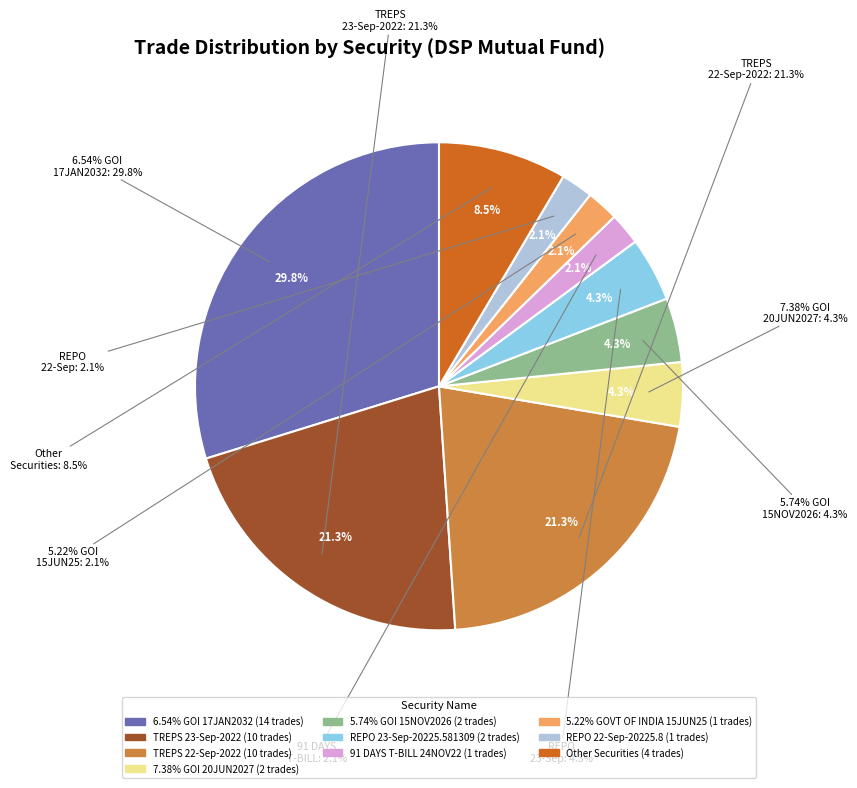

How many slices are in this pie chart?

10